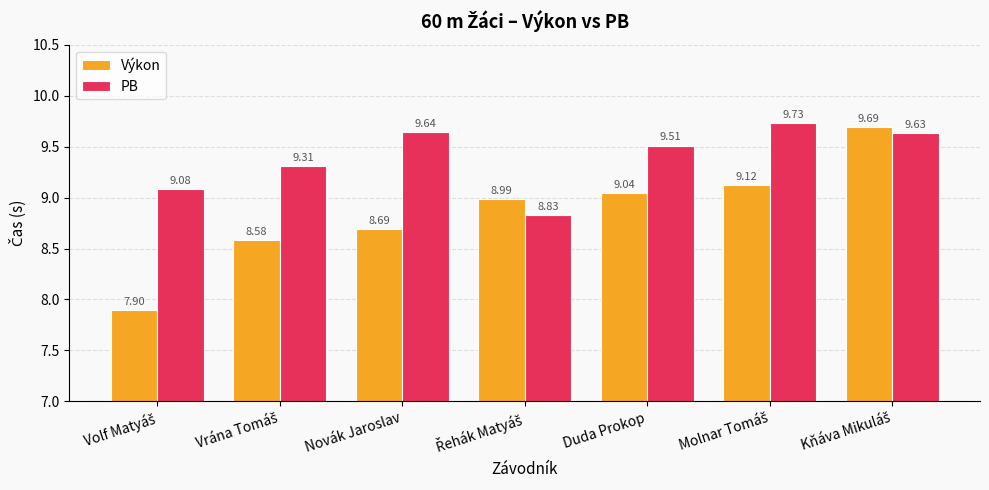

How many categories are shown in the chart?

7